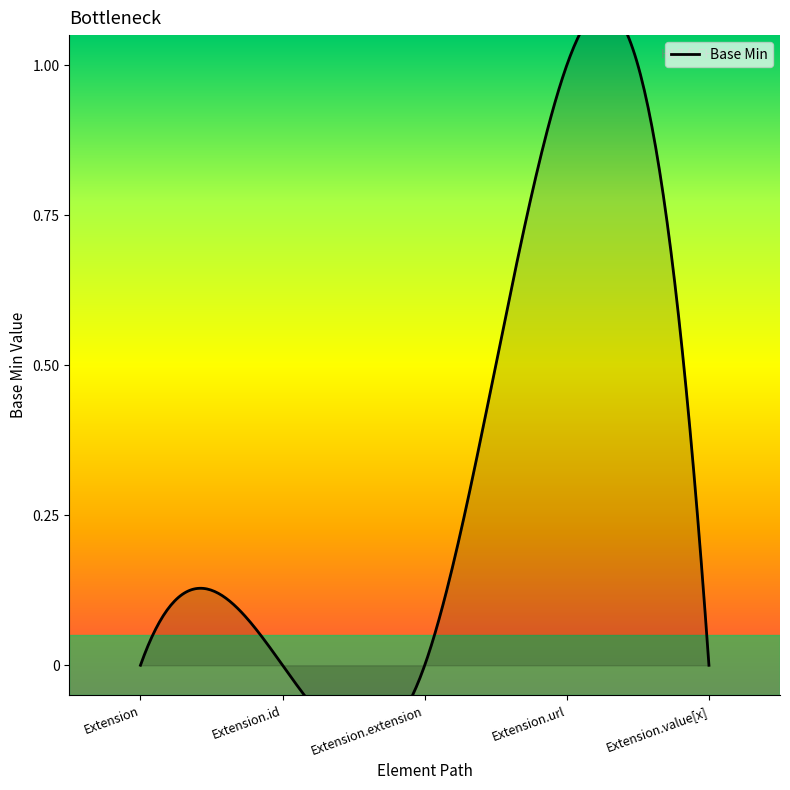

How many values are between 0 and 1?

5